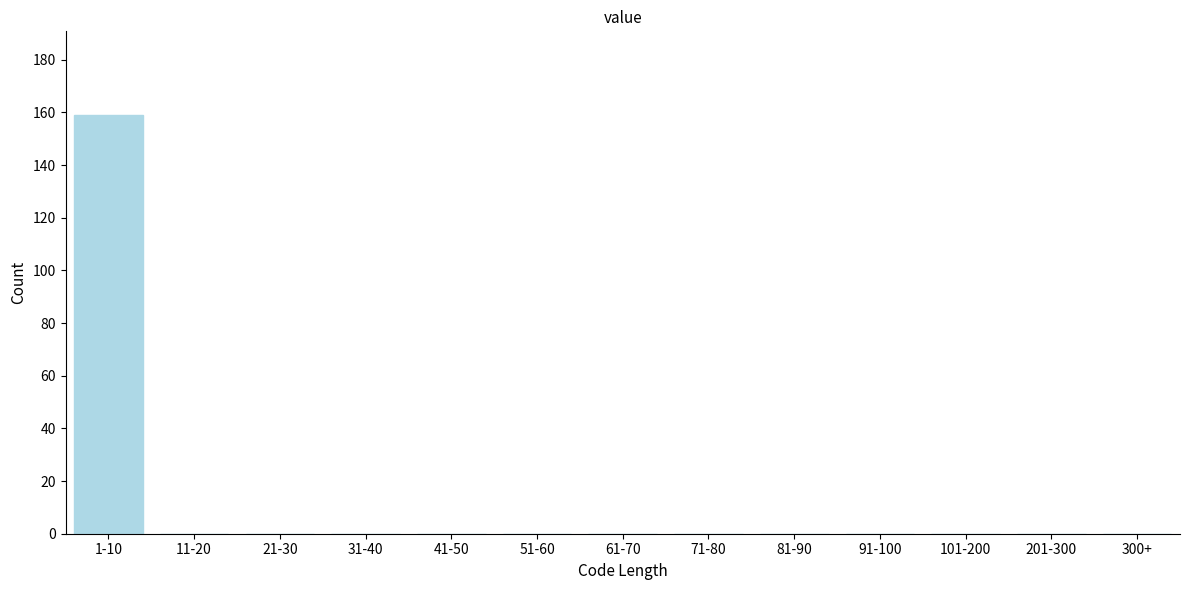

Reading left to right, what are all the values shown in this chart?

1-10=159	11-20=0	21-30=0	31-40=0	41-50=0	51-60=0	61-70=0	71-80=0	81-90=0	91-100=0	101-200=0	201-300=0	300+=0